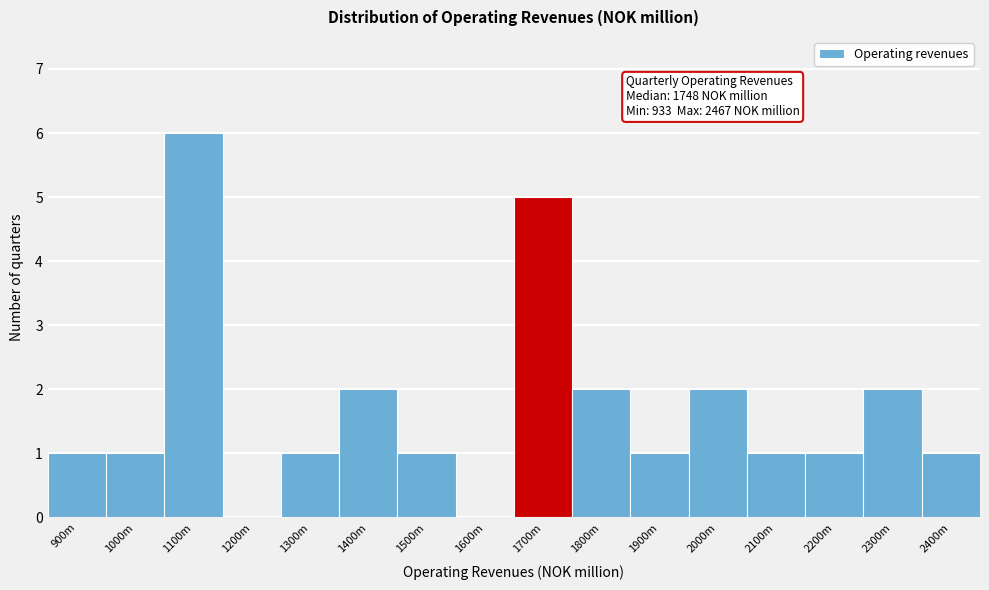

Reading right to left, list all the values displayed in this chart.

2400m=1	2300m=2	2200m=1	2100m=1	2000m=2	1900m=1	1800m=2	1700m=5	1600m=0	1500m=1	1400m=2	1300m=1	1200m=0	1100m=6	1000m=1	900m=1